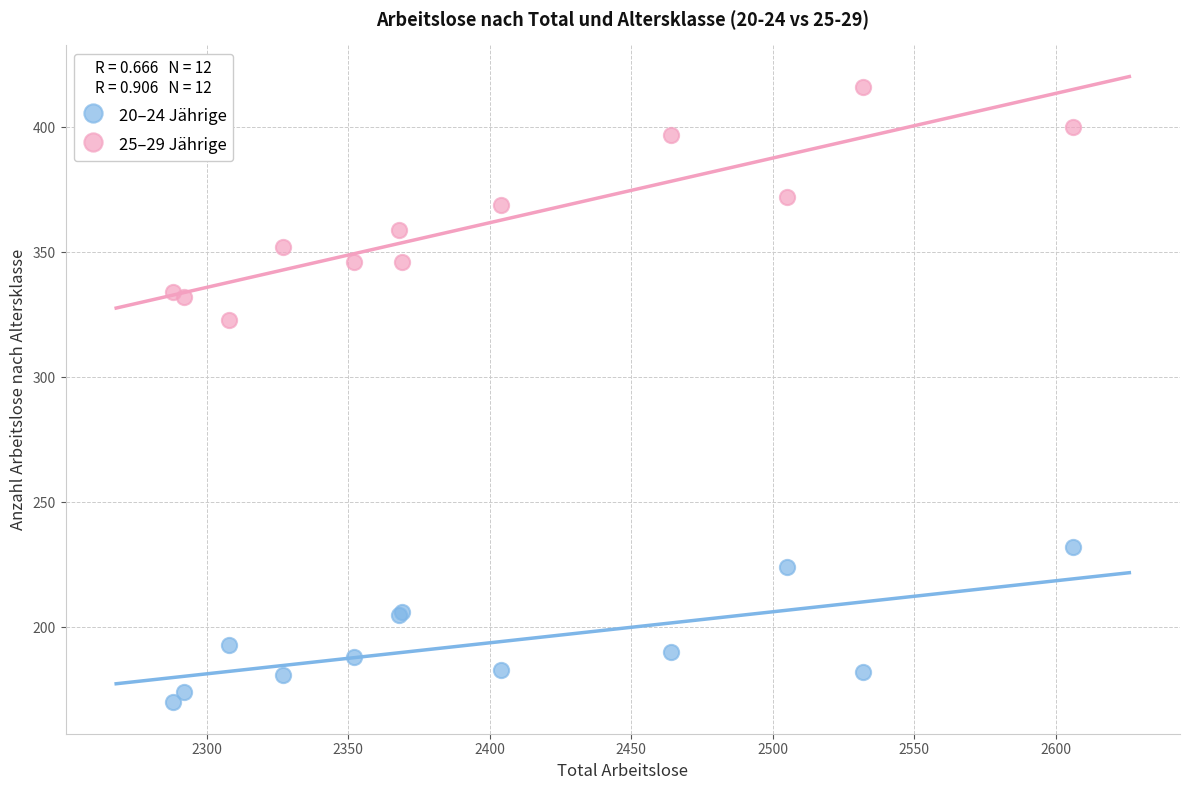

Which series contains the lowest Y value?

20–24 Jährige